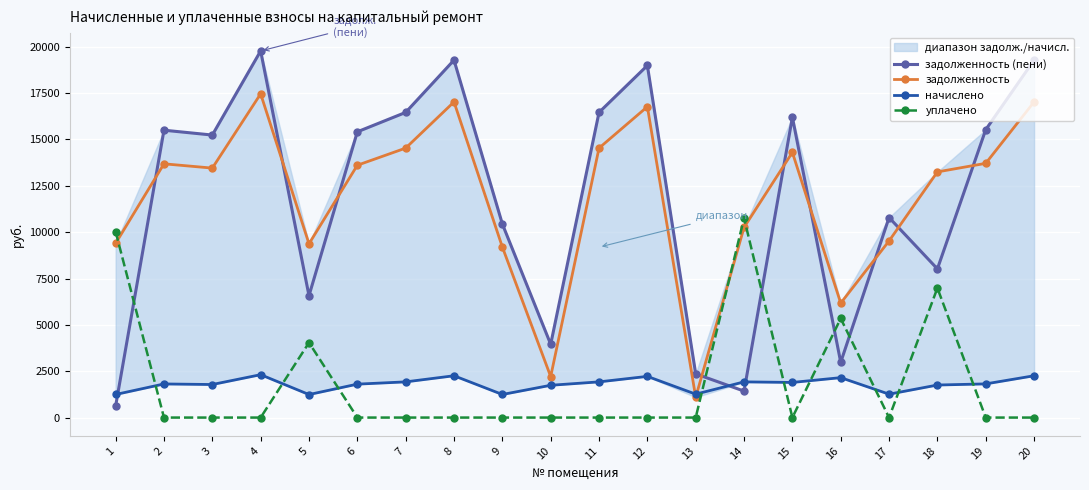

How many lines are shown in the chart?

4